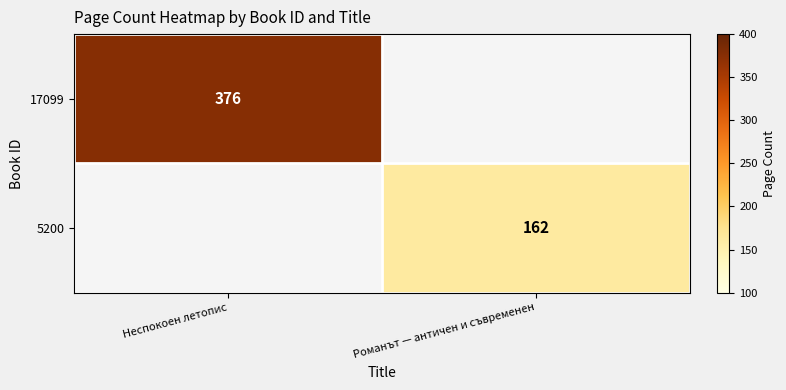

The value of 5200 at Романът — античен и съвременен is 162. True or false?

True